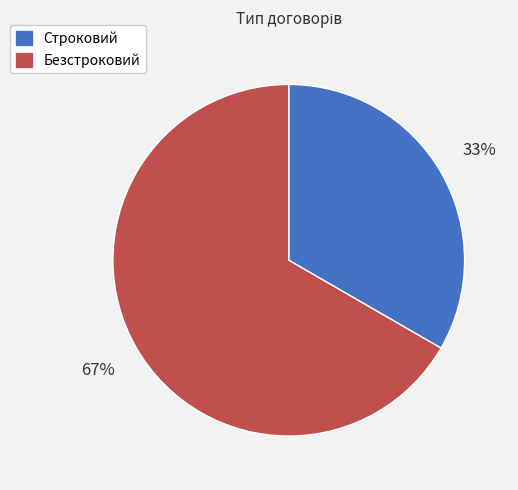

To the nearest percent, what is the combined percentage of Строковий and Безстроковий?

100%